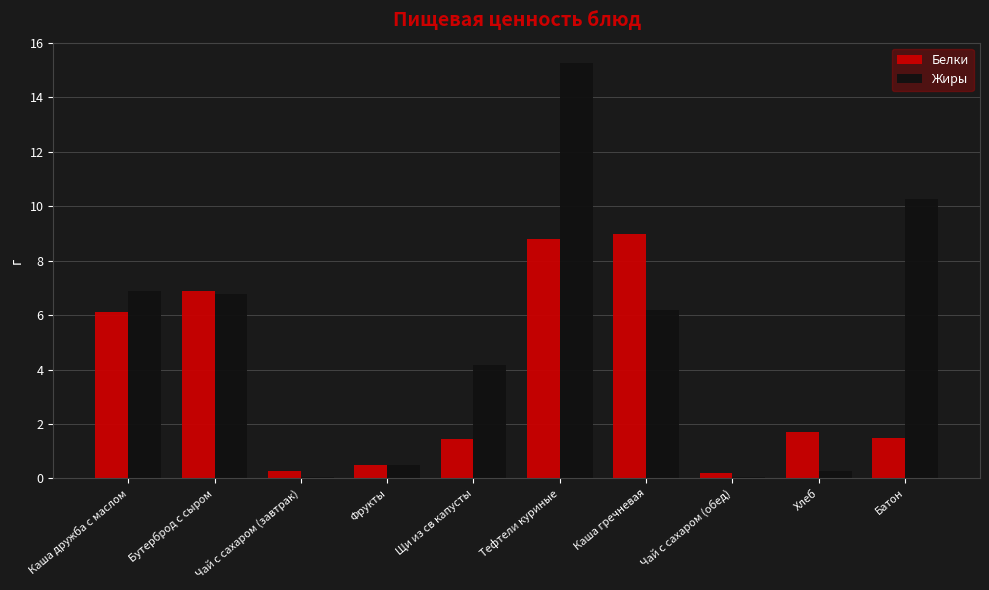

At which label does Жиры reach its peak?

Тефтели куриные